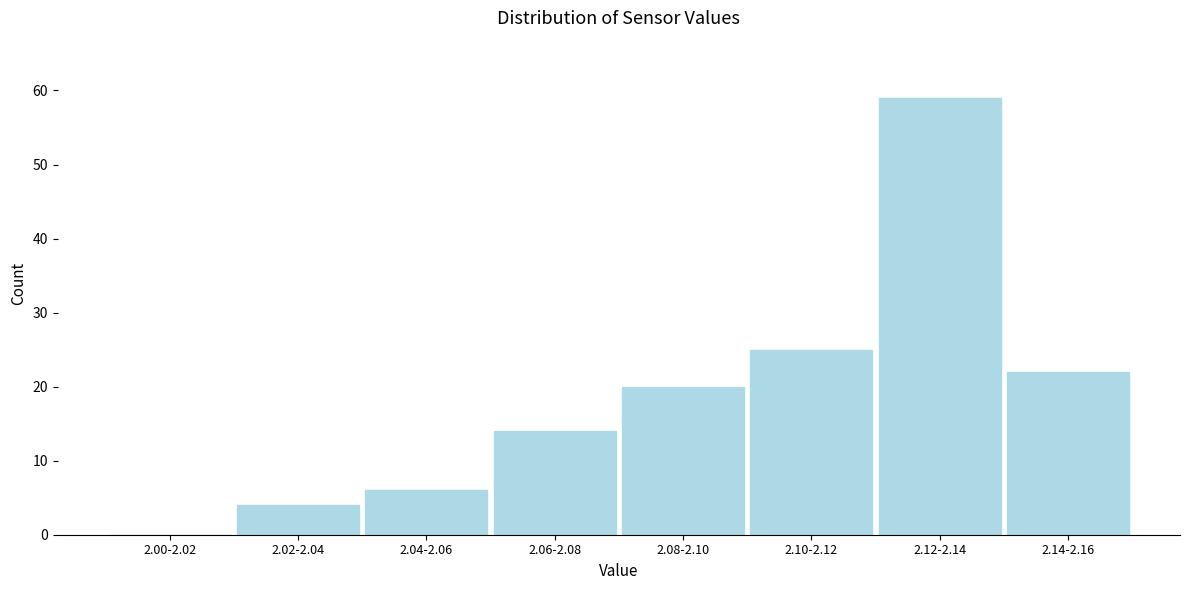

Reading left to right, extract all data points from this chart.

2.00-2.02=0	2.02-2.04=4	2.04-2.06=6	2.06-2.08=14	2.08-2.10=20	2.10-2.12=25	2.12-2.14=59	2.14-2.16=22